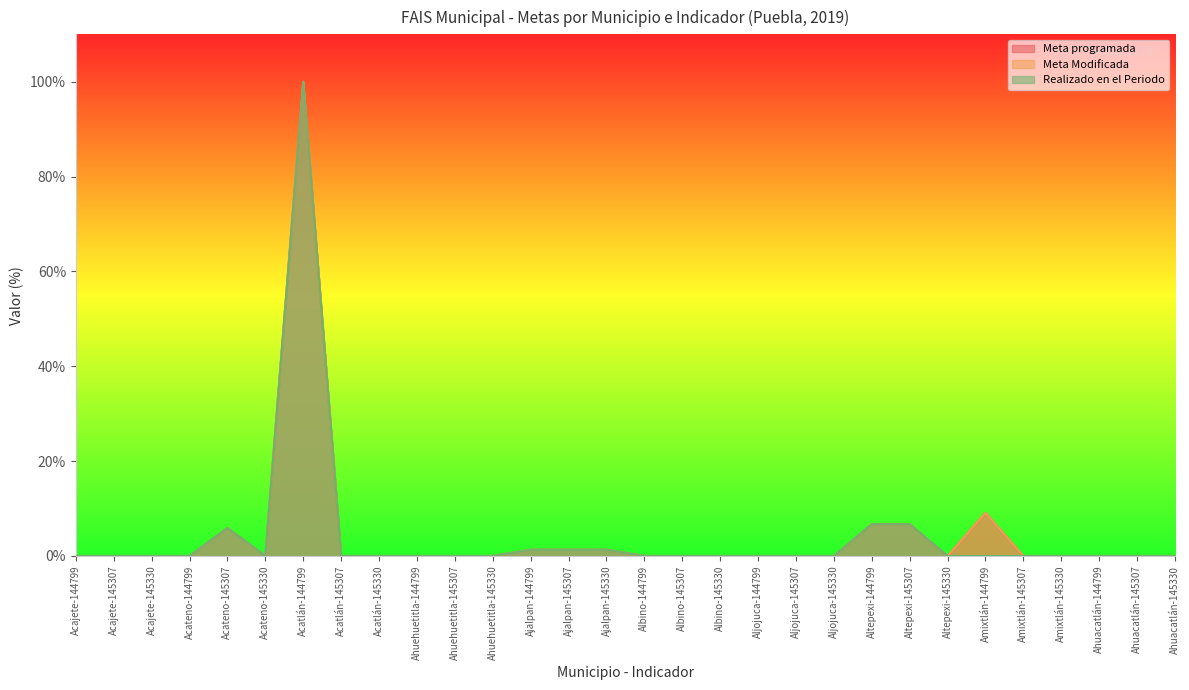

How many distinct data groups are displayed?

3